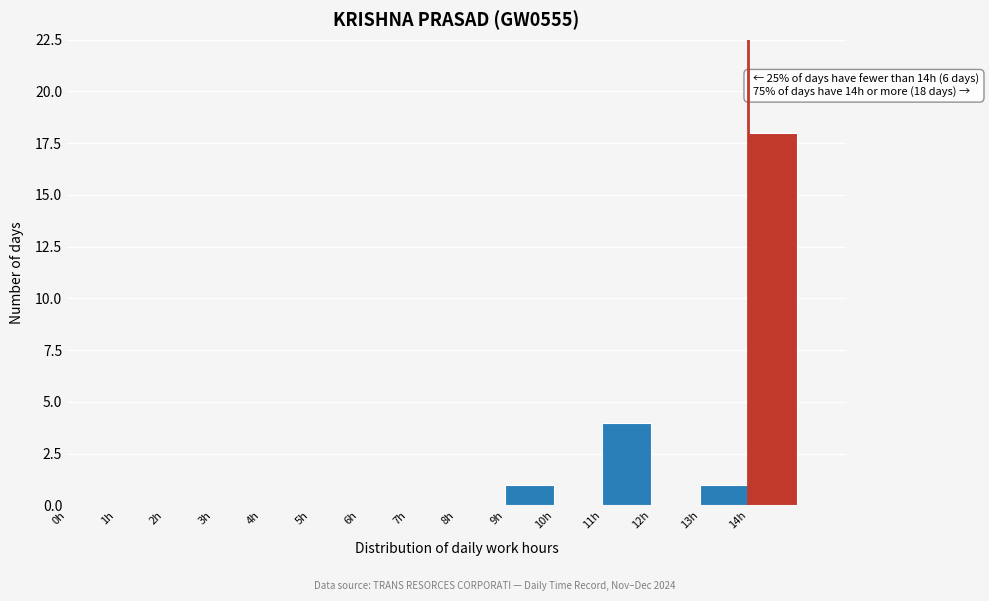

Which range on the x-axis has the tallest bar?

14 to 15